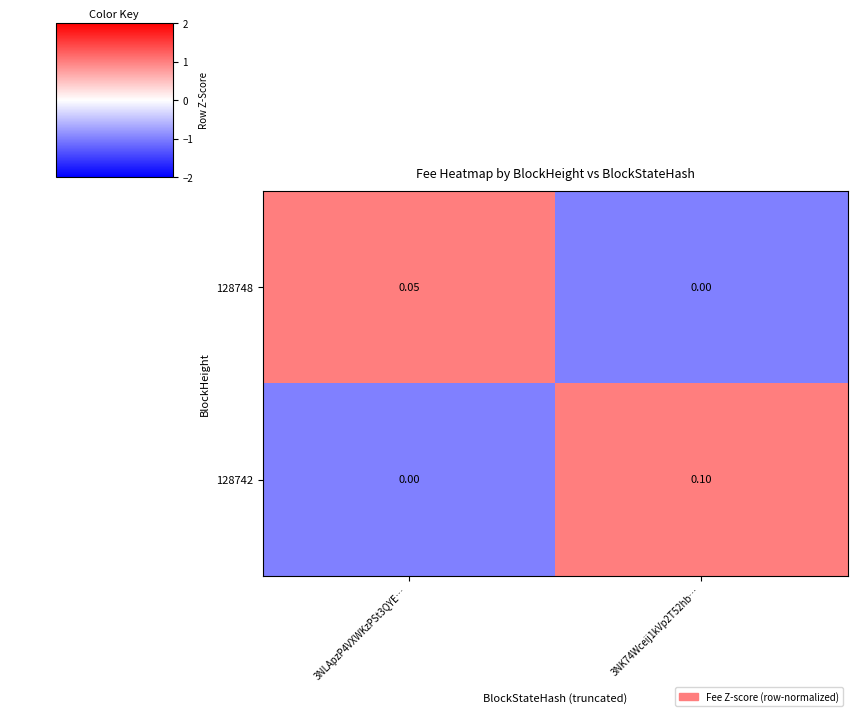

How many positive values does the 128742 series have?

1